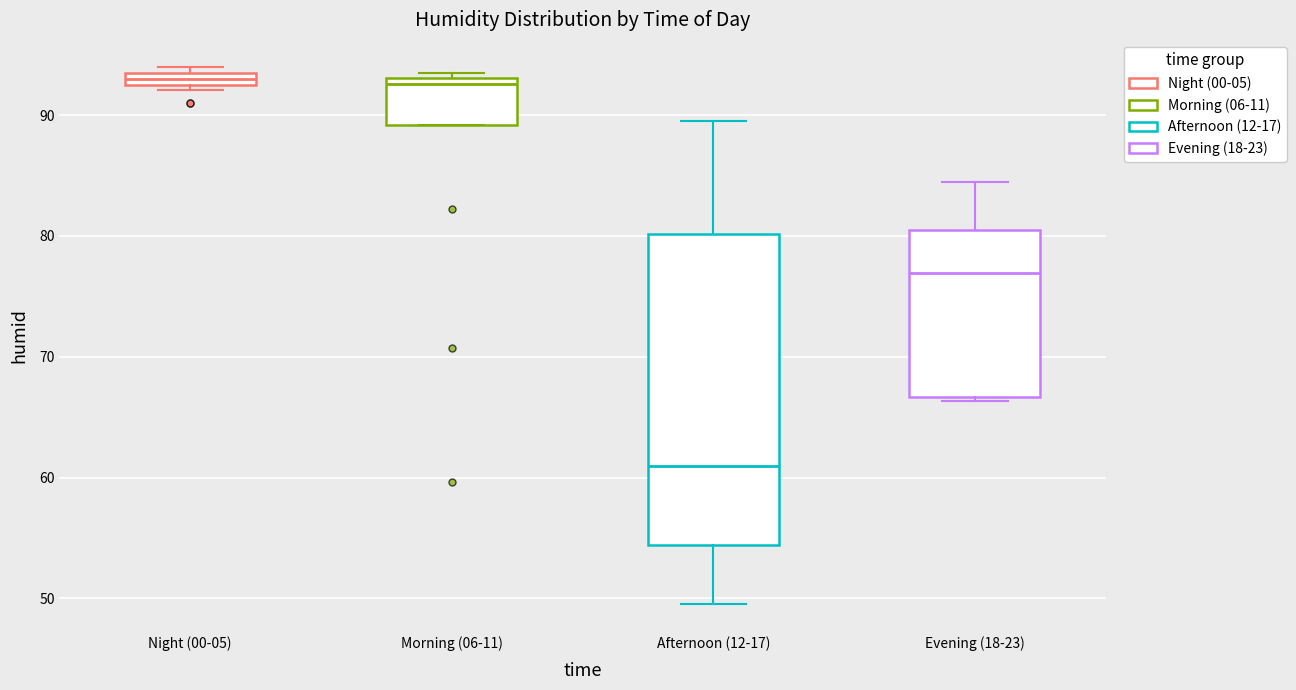

Which box is the tallest, from its lower edge to its upper edge?

Afternoon (12-17)